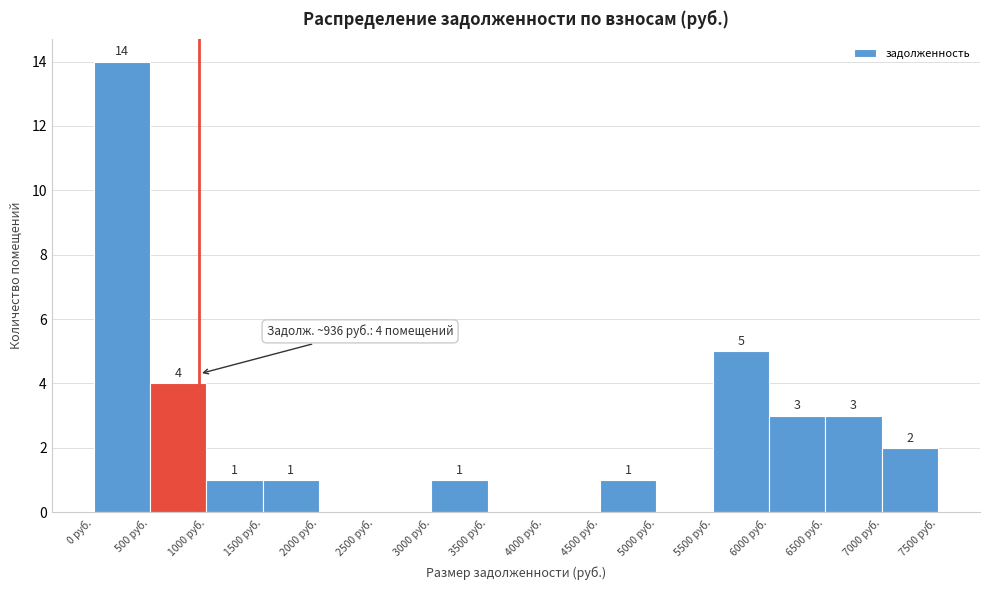

Over which range of the x-axis is the bar tallest?

0 to 500